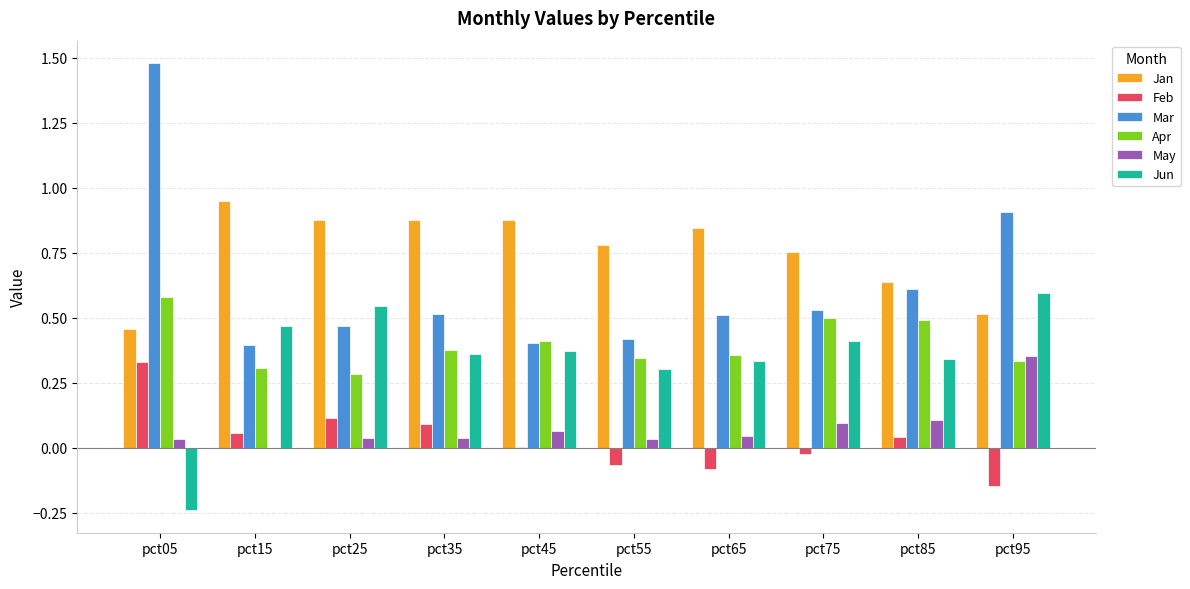

Which series has the largest total across all categories?

Jan